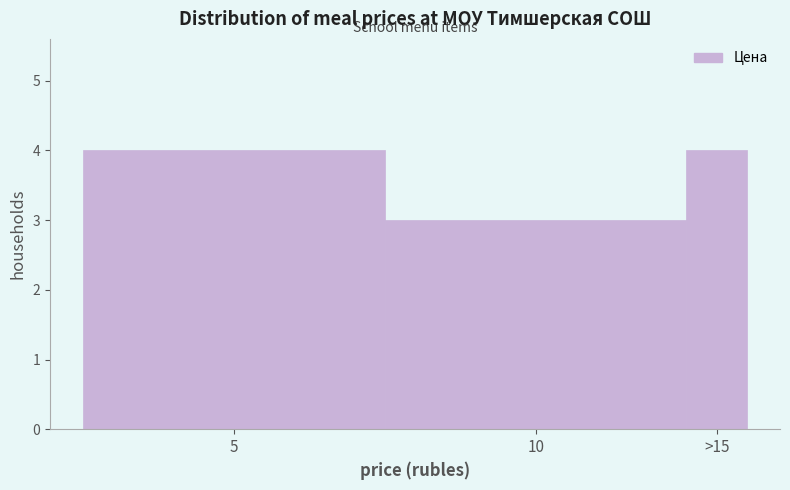

Reading left to right, extract all data points from this chart.

4	3	4